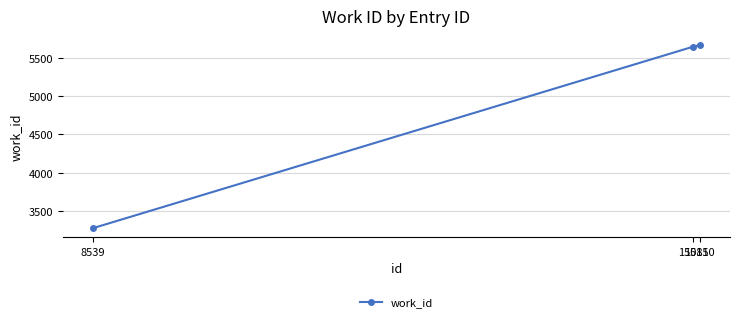

True or false: the data shows 5663 at 15150.

True